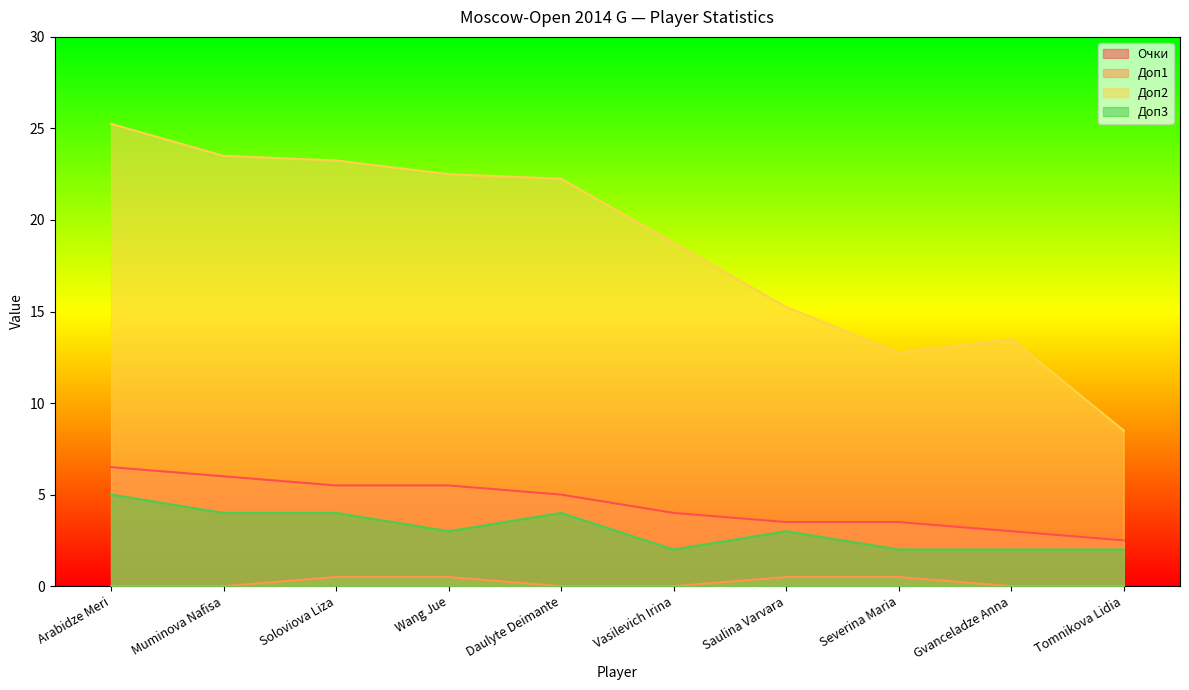

How many categories are shown in the chart?

10